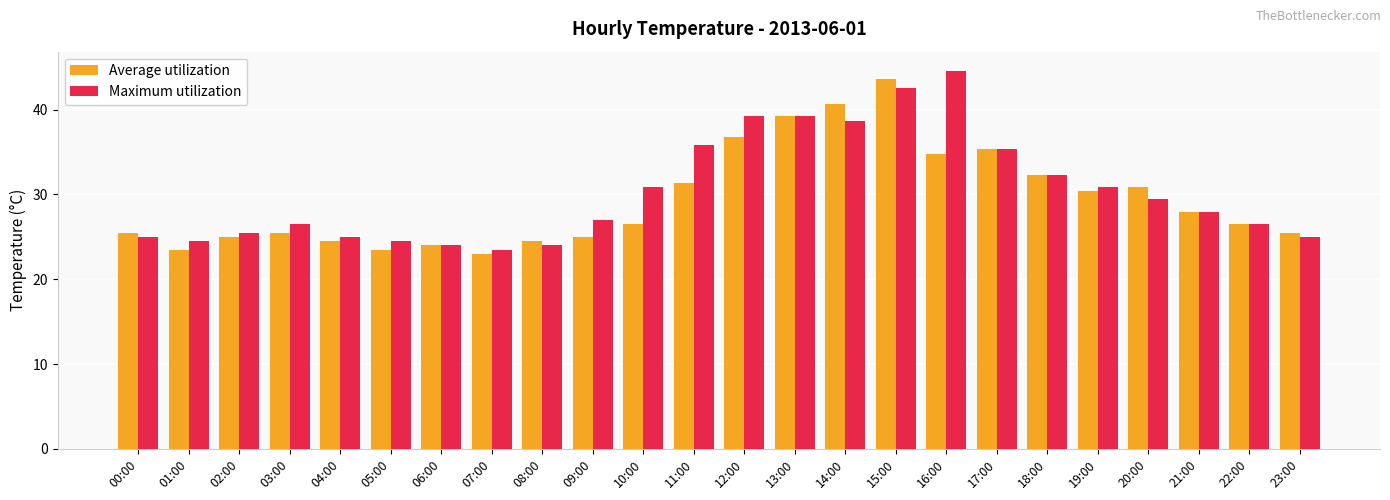

What is the total value across all series at 23:00?

50.5